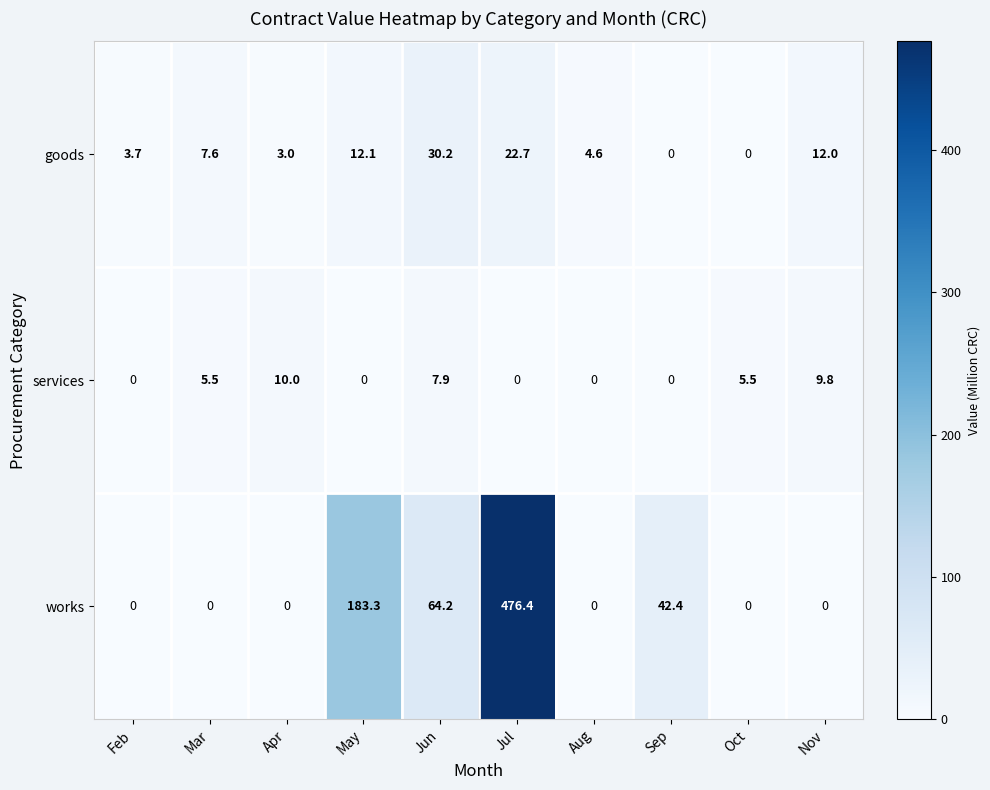

Is it true that goods equals 11.9 at Oct?

False